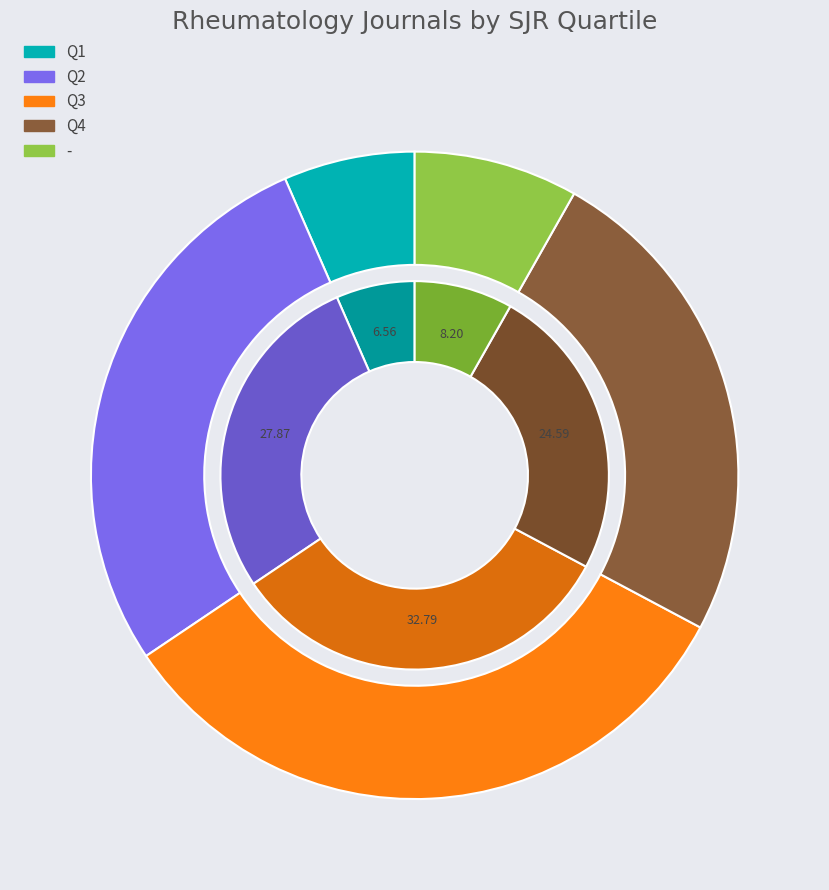

Count the number of slices in the pie.

5